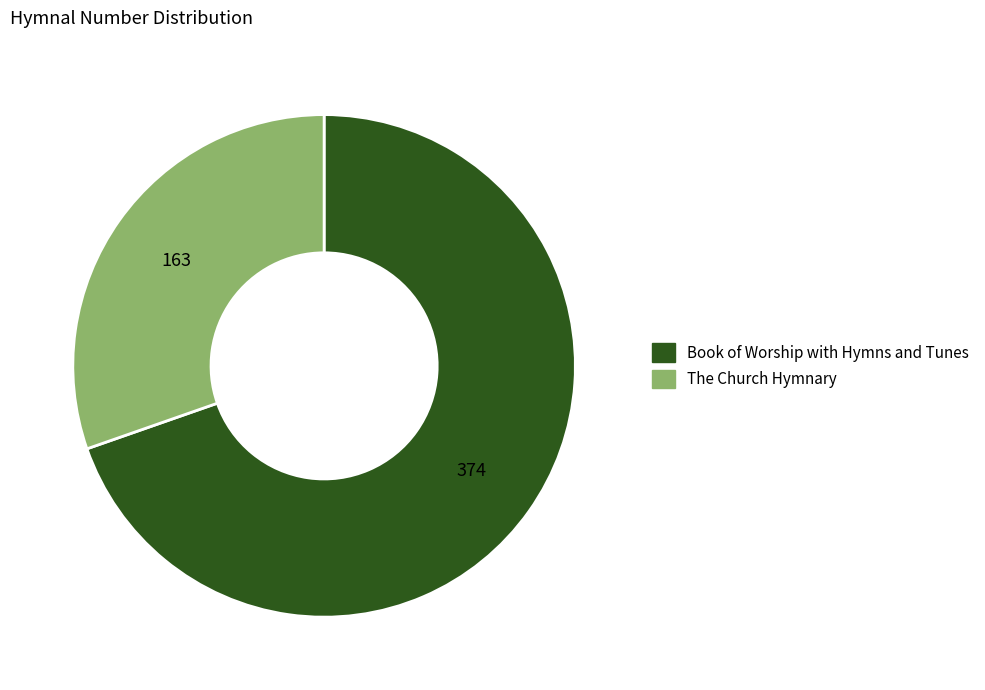

Rank the categories by value from highest to lowest.

Book of Worship with Hymns and Tunes, The Church Hymnary